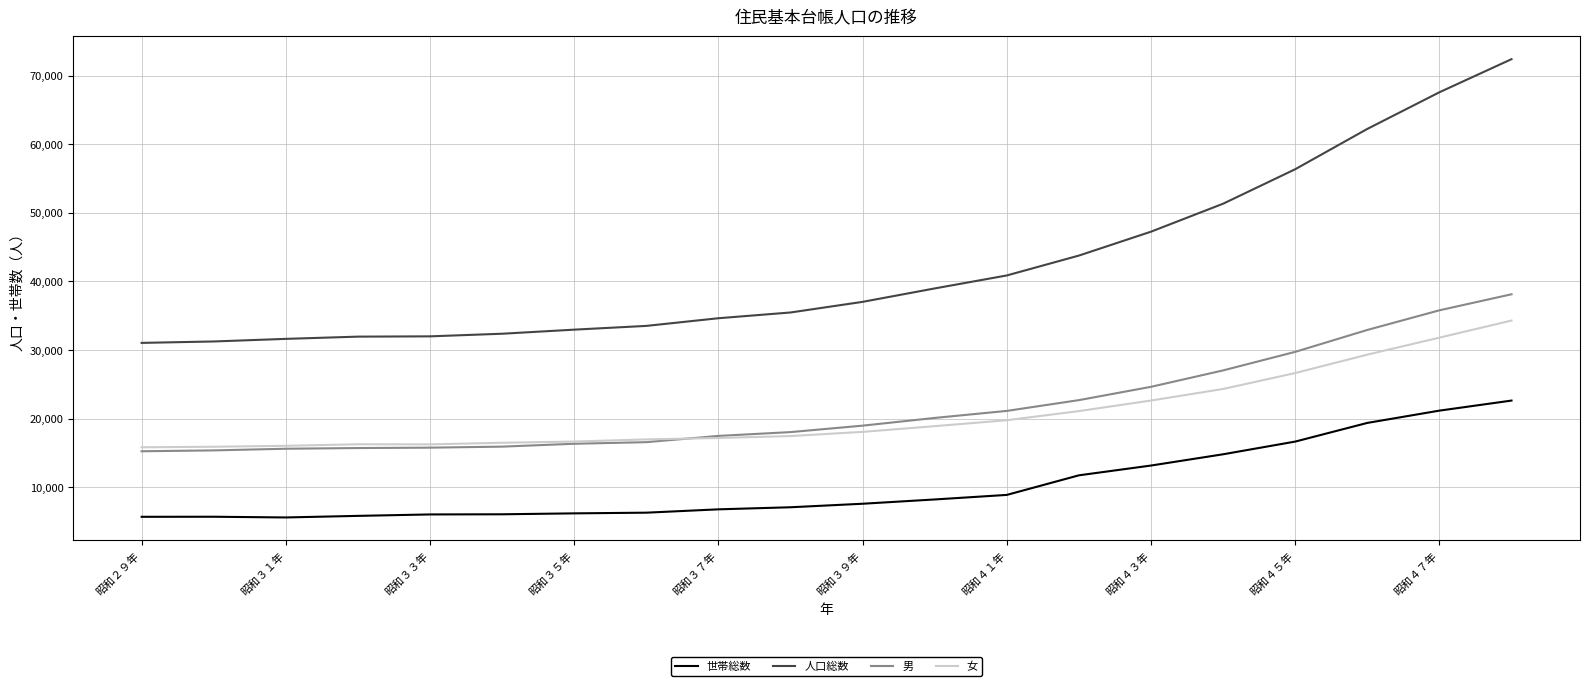

How many lines are shown in the chart?

4